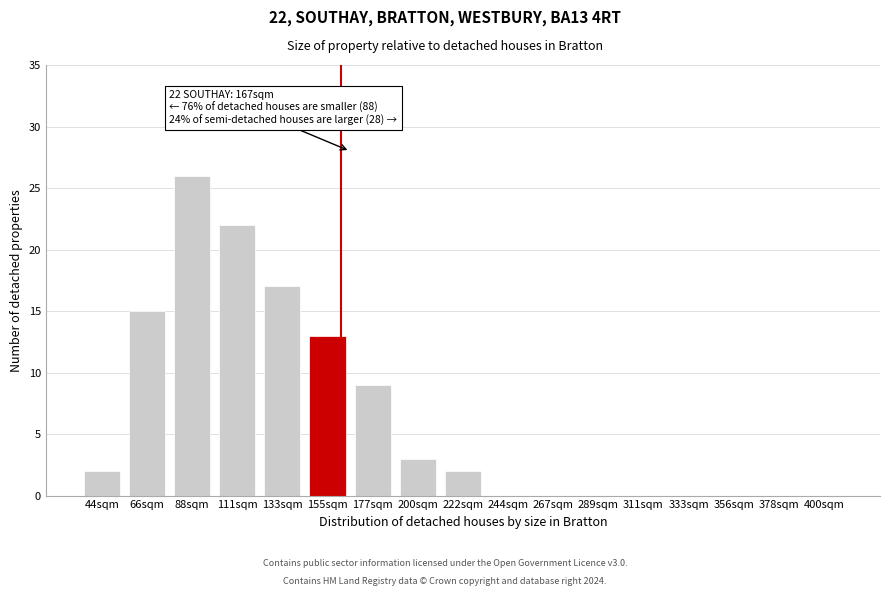

Reading left to right, transcribe all the data shown in this chart.

44sqm=2	66sqm=15	88sqm=26	111sqm=22	133sqm=17	155sqm=13	177sqm=9	200sqm=3	222sqm=2	244sqm=0	267sqm=0	289sqm=0	311sqm=0	333sqm=0	356sqm=0	378sqm=0	400sqm=0